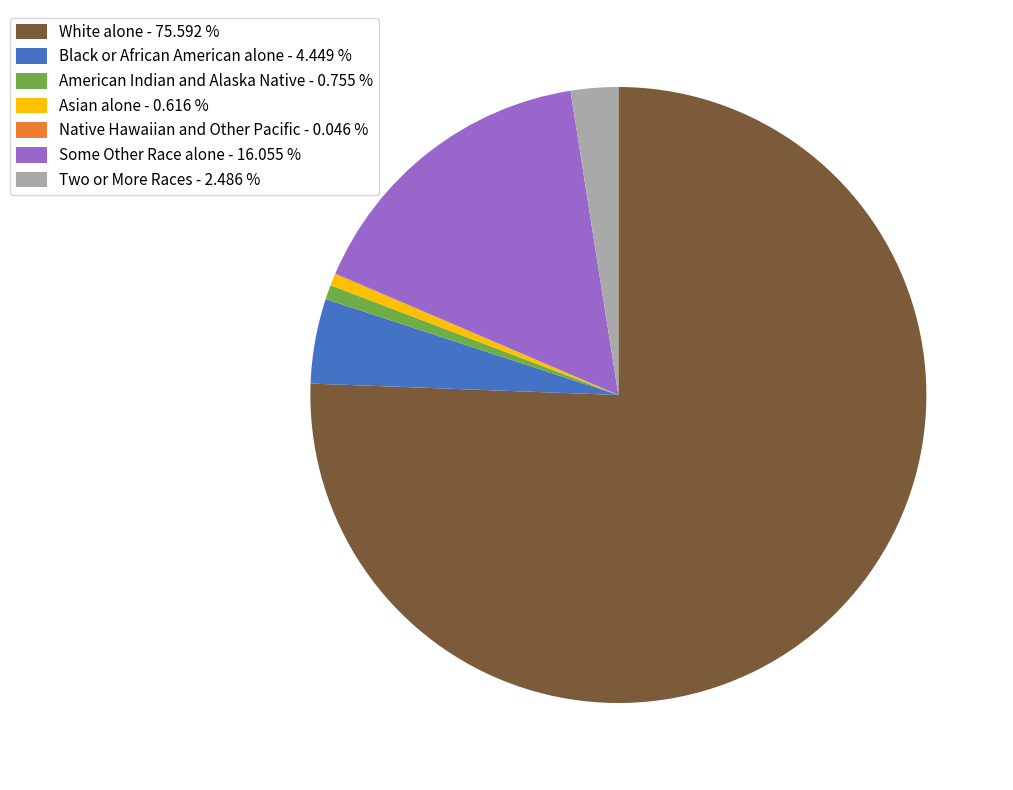

Which has a higher value, White alone - 75.592 % or Asian alone - 0.616 %?

White alone - 75.592 %